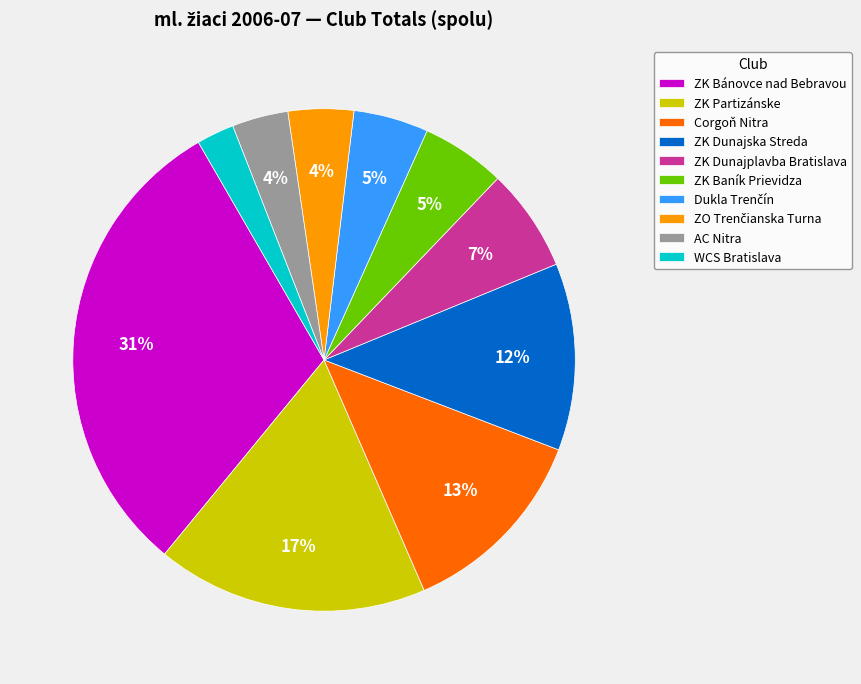

To the nearest percent, what is the average slice percentage?

10%